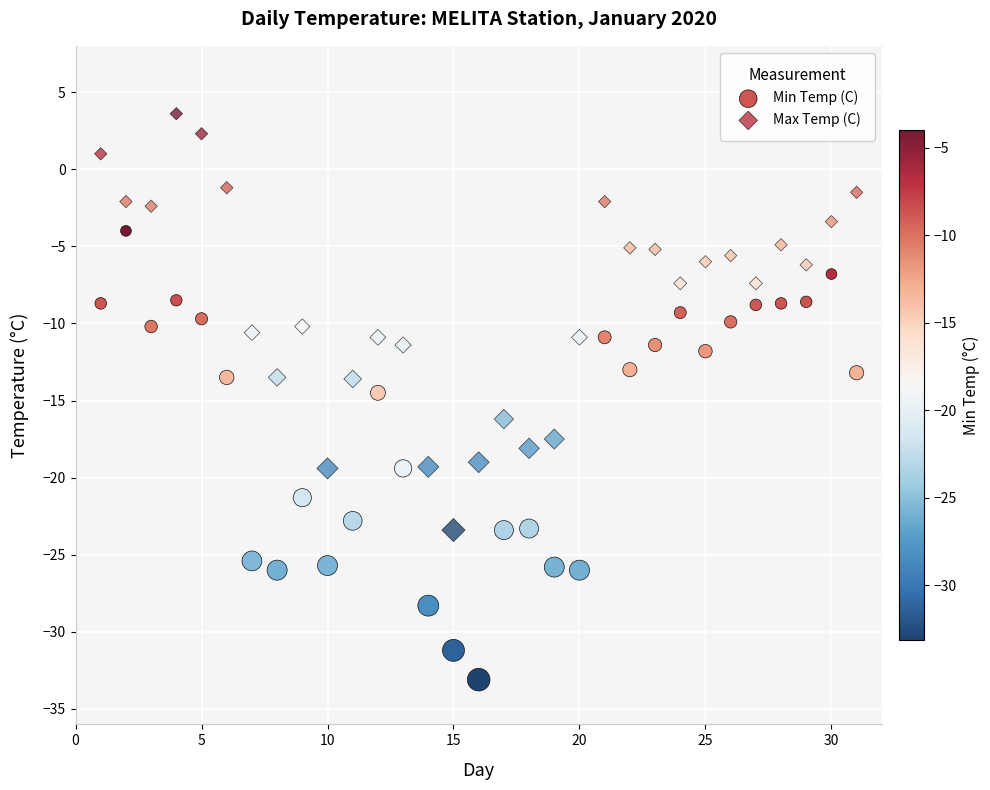

Which series reaches the minimum Y coordinate?

Min Temp (C)